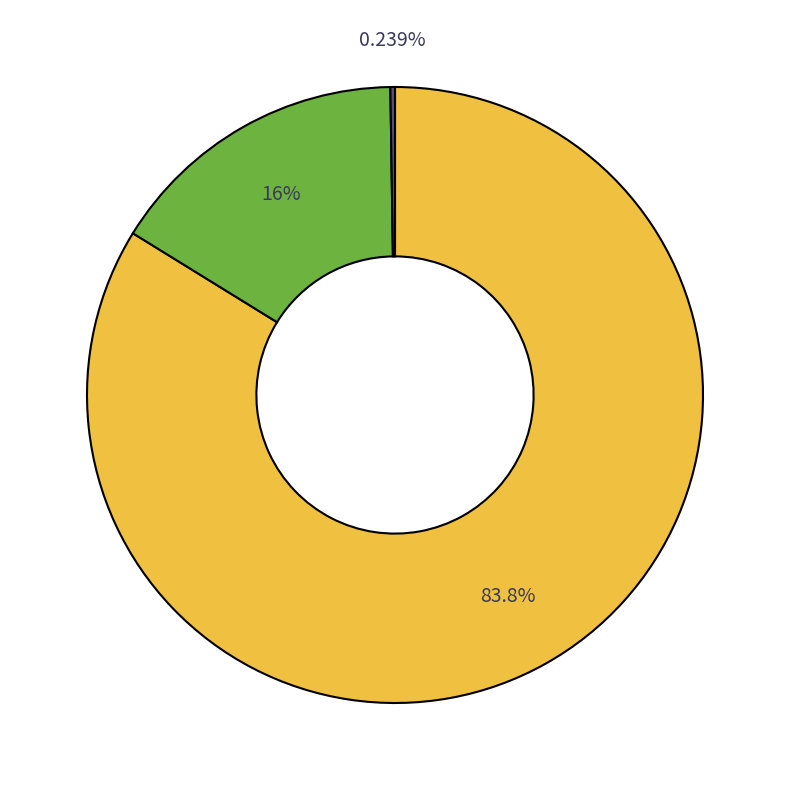

Is there any slice that represents more than half of the pie?

Yes